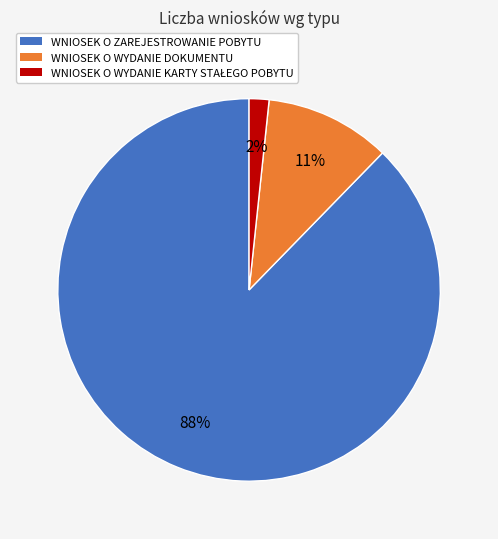

To the nearest percent, what is the average slice percentage?

33%